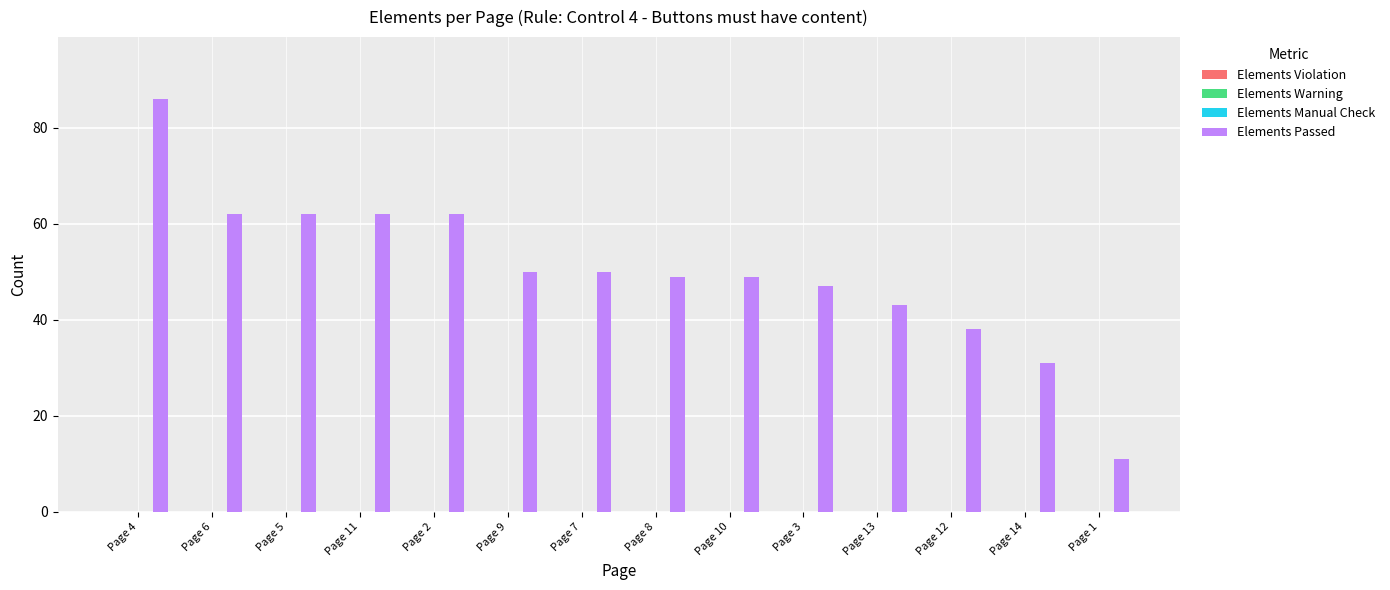

What is the difference between the maximum and minimum values?

75